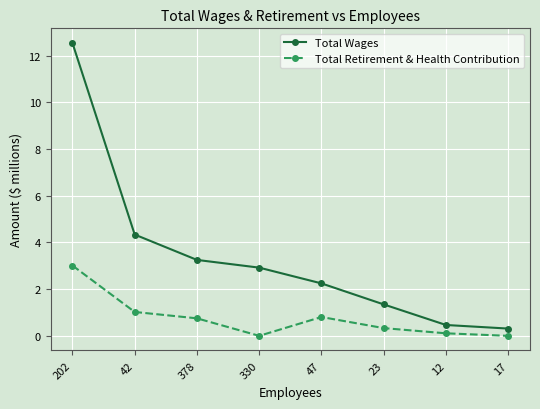

What is the difference between the Total Wages values at 12 and 17?

0.2